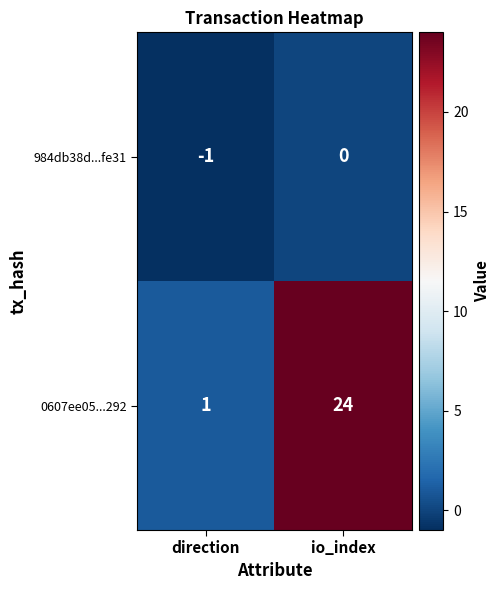

What is the difference between the 0607ee05...292 values at io_index and direction?

23